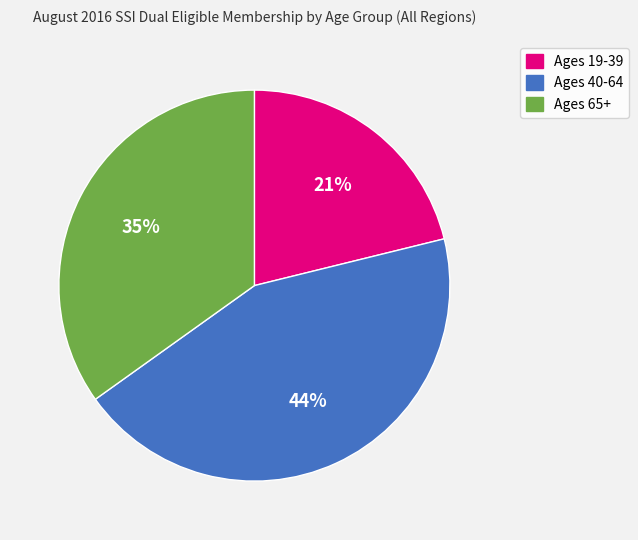

Is it true that Ages 19-39 is 31% of the pie?

False